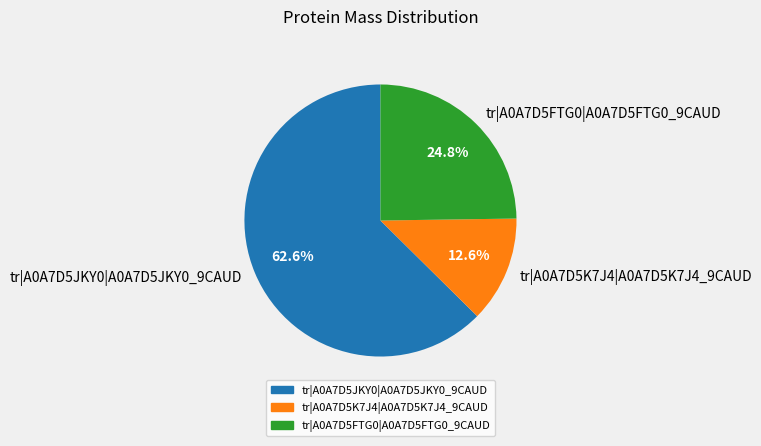

Do tr|A0A7D5K7J4|A0A7D5K7J4_9CAUD and tr|A0A7D5FTG0|A0A7D5FTG0_9CAUD together represent more than half of the pie?

No